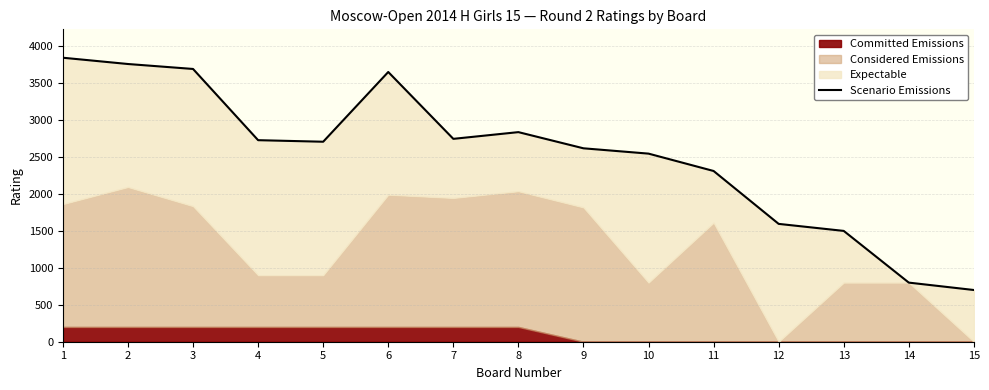

Which has a higher value, 5 or 8?

8